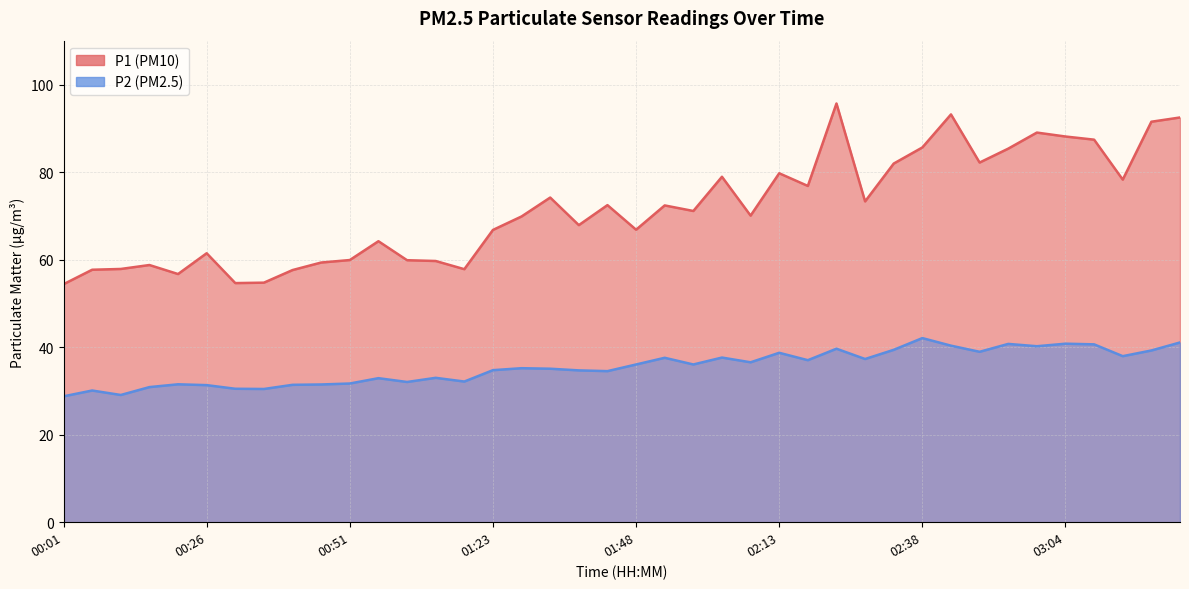

What is the average value of the P1 series?

71.7